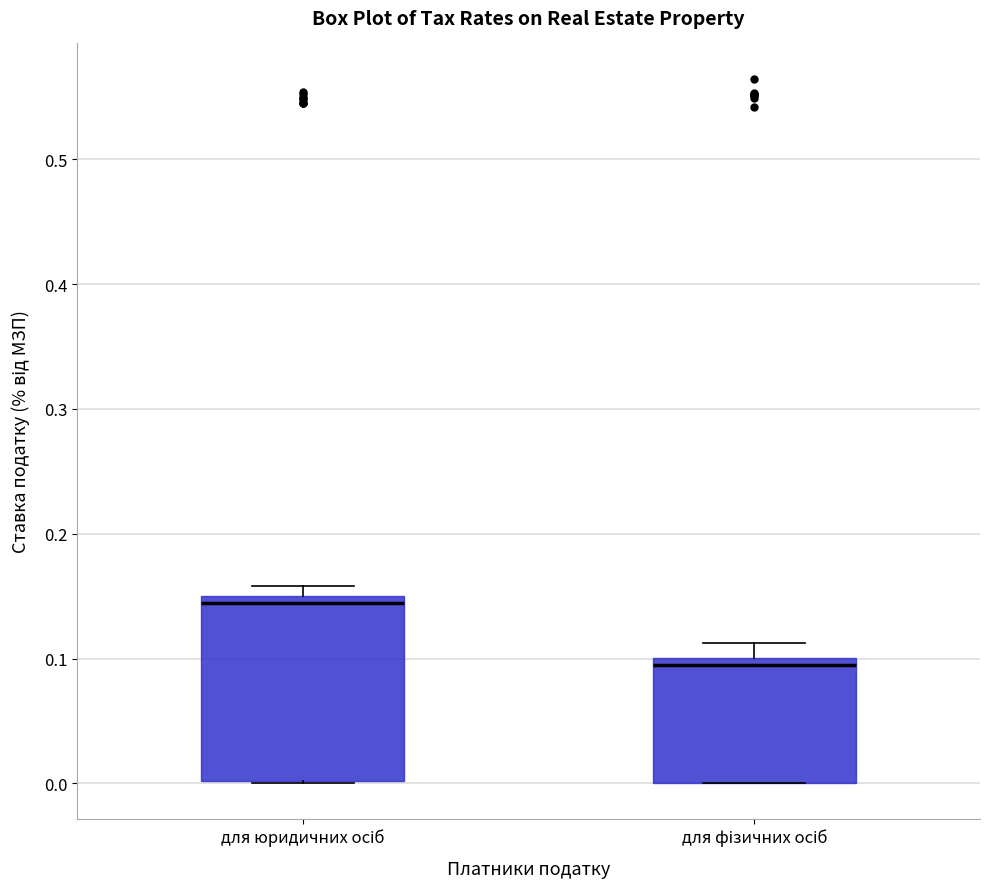

Which box has the highest median line?

для юридичних осіб